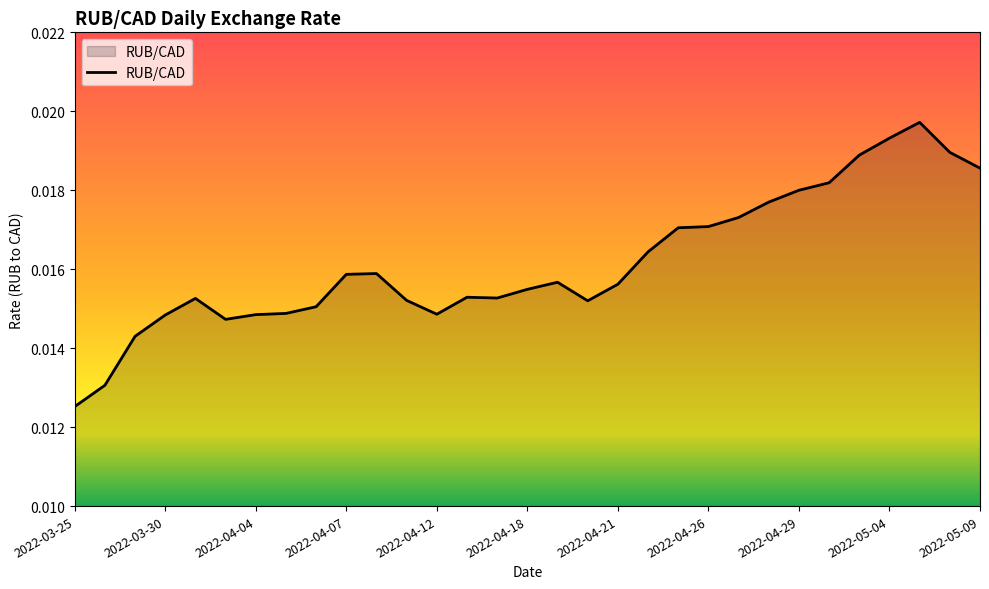

Is this an area chart (filled region under the line)?

Yes